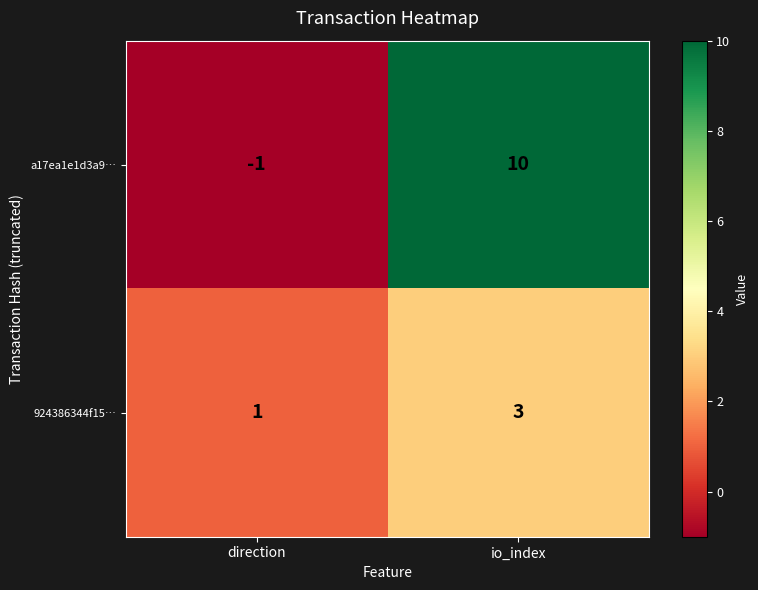

Is it true that 924386344f15… equals 0 at direction?

False